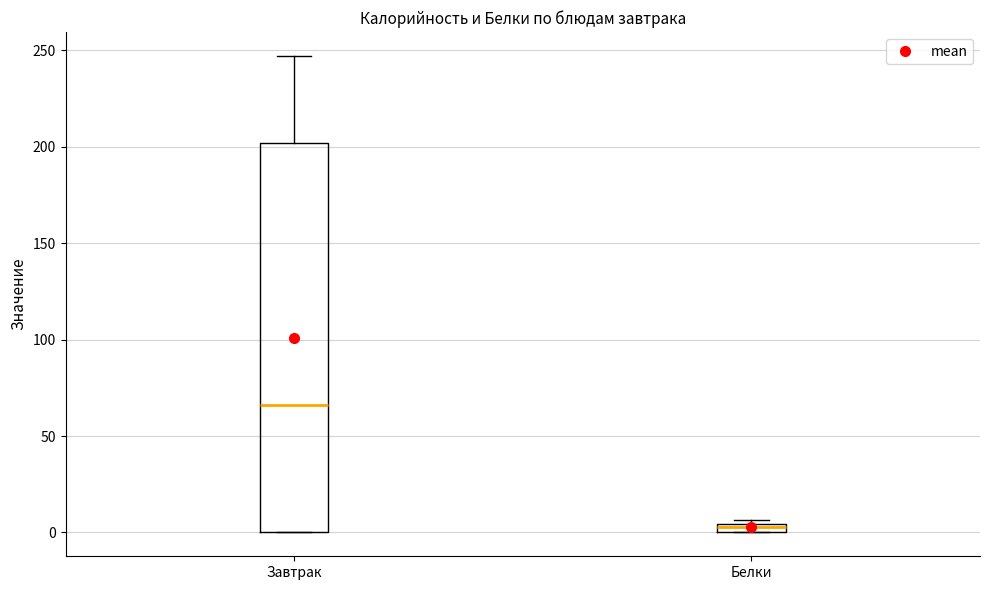

Which box's median line is the lowest?

Белки